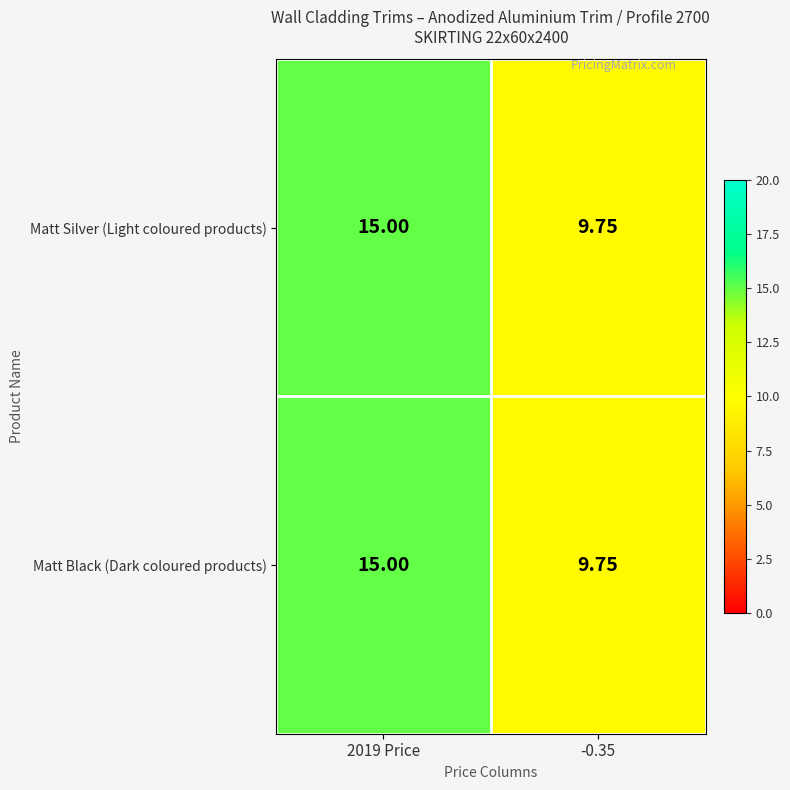

Is the value of Matt Black (Dark coloured products) at 2019 Price greater than the value of Matt Silver (Light coloured products) at -0.35?

Yes